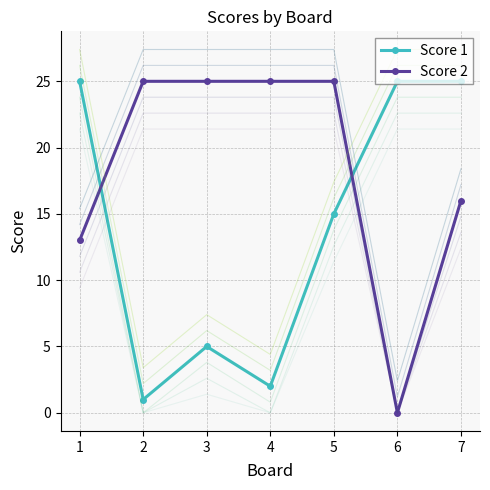

Reading left to right, extract all data points from this chart.

Score 1: 25	1	5	2	15	25	25
Score 2: 13	25	25	25	25	0	16